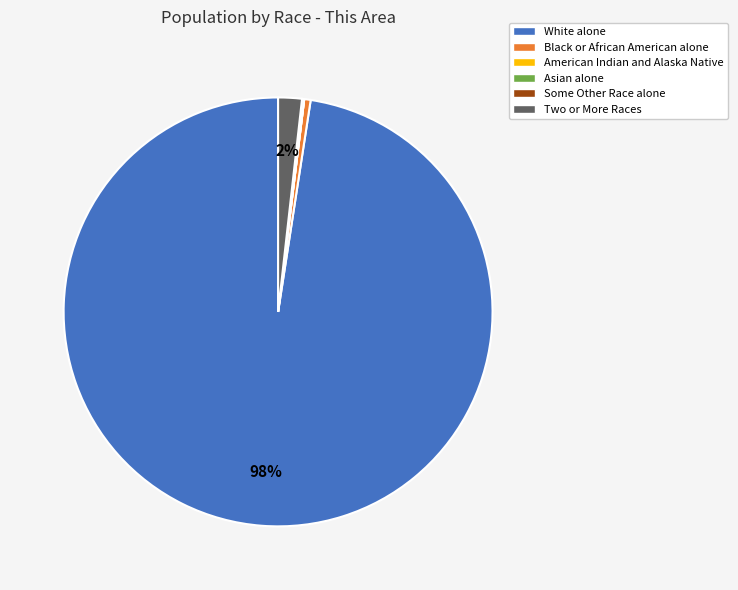

Do Two or More Races and White alone together represent more than half of the pie?

Yes